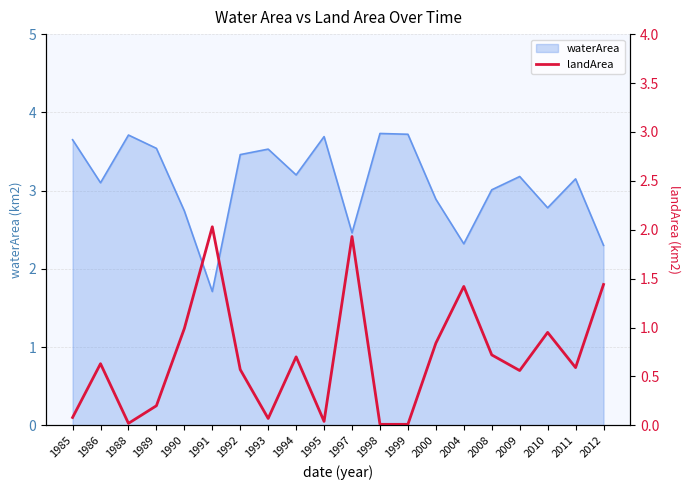

What is the highest value of the waterArea series?

3.7